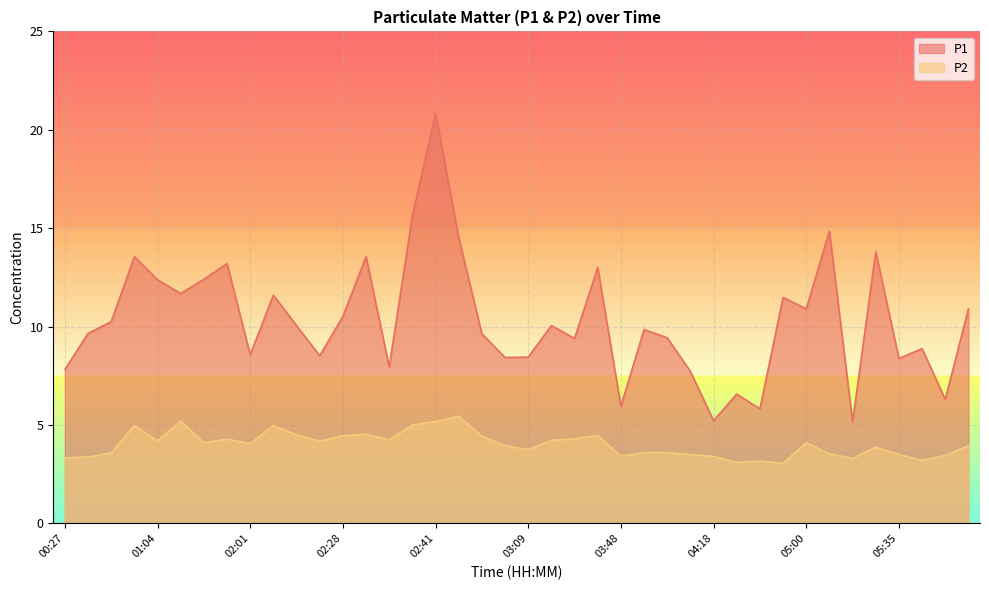

True or false: P1 and P2 intersect in this chart.

False